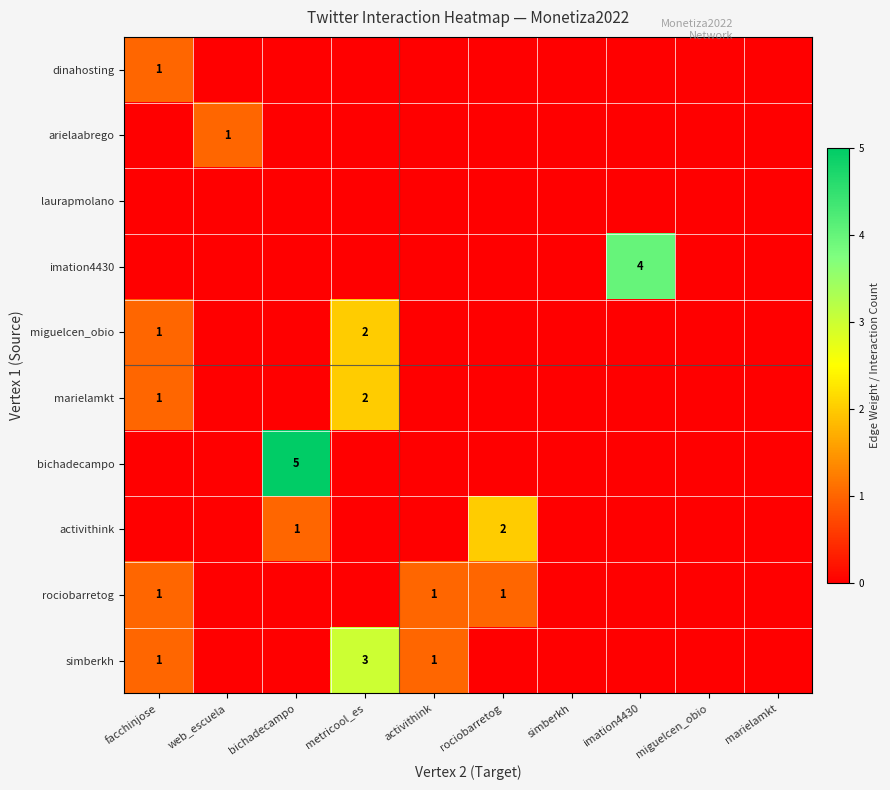

The miguelcen_obio series shows 2 at metricool_es. True or false?

True